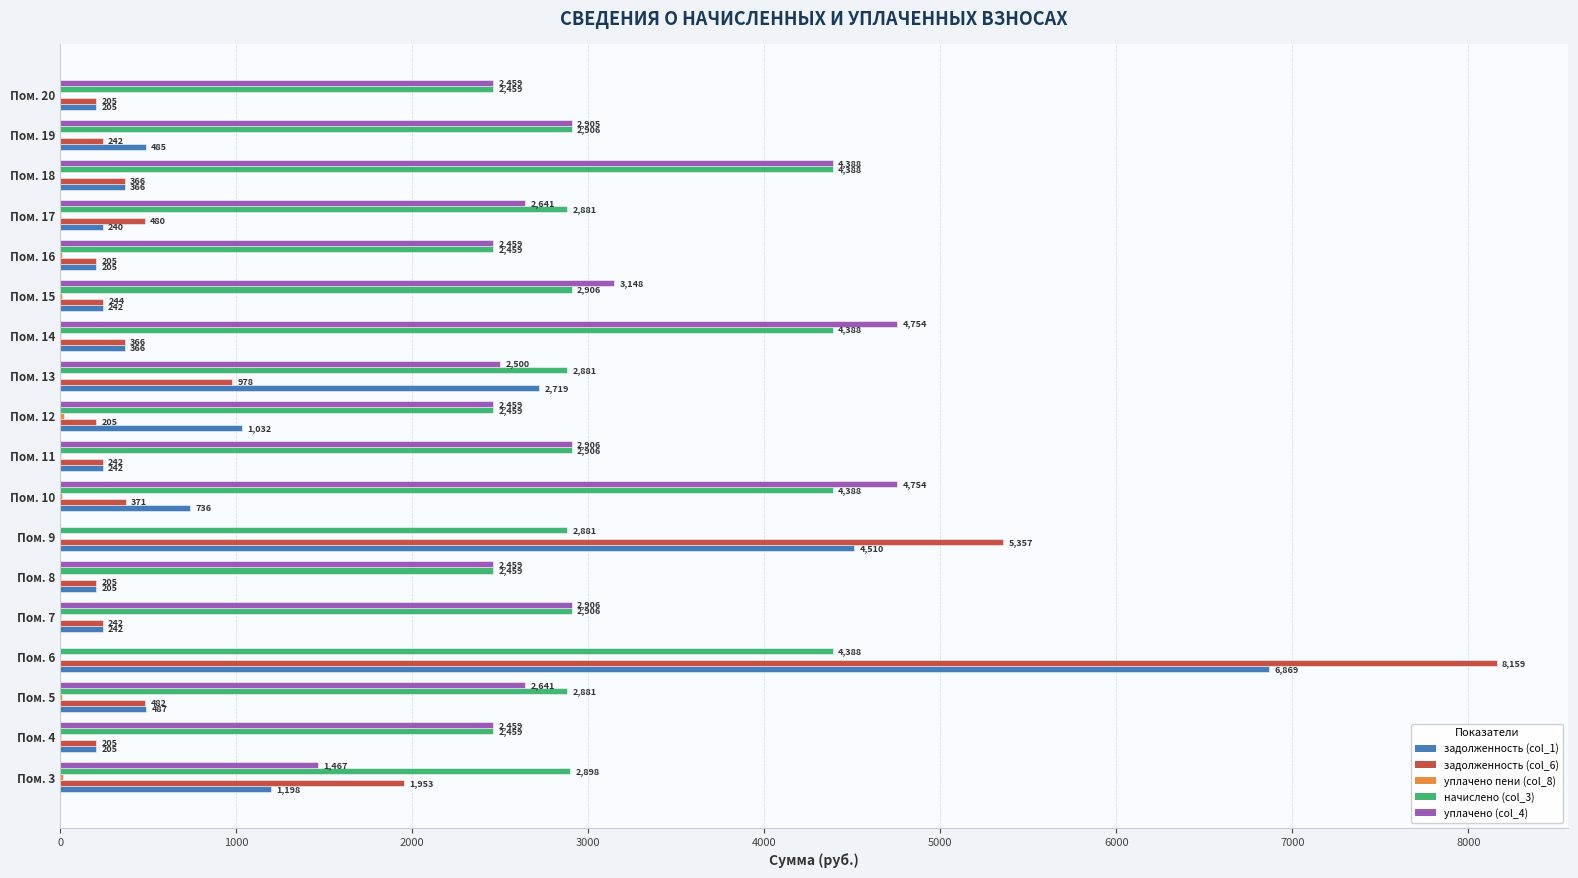

At which category does the chart reach its peak across all series?

Пом. 6